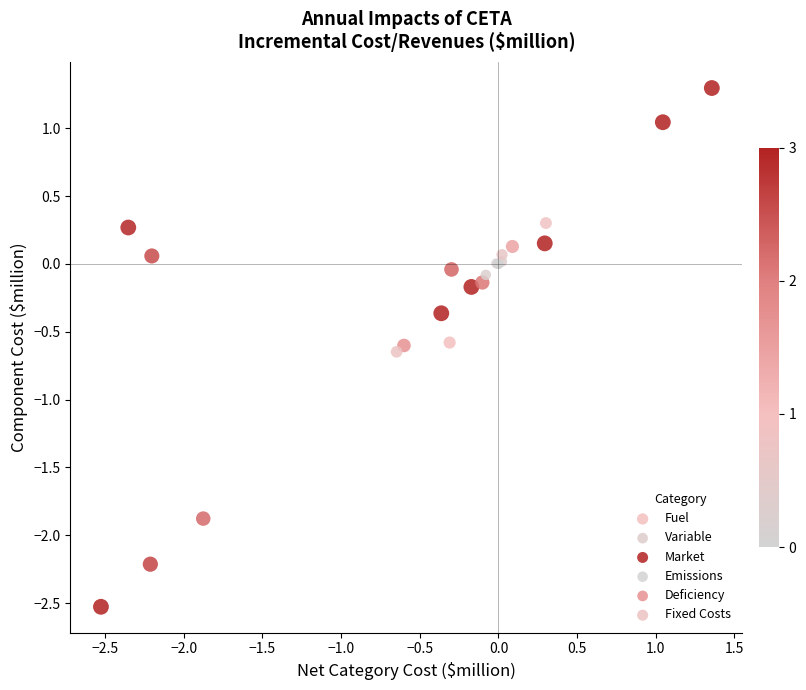

Which series reaches the maximum Y coordinate?

Fuel